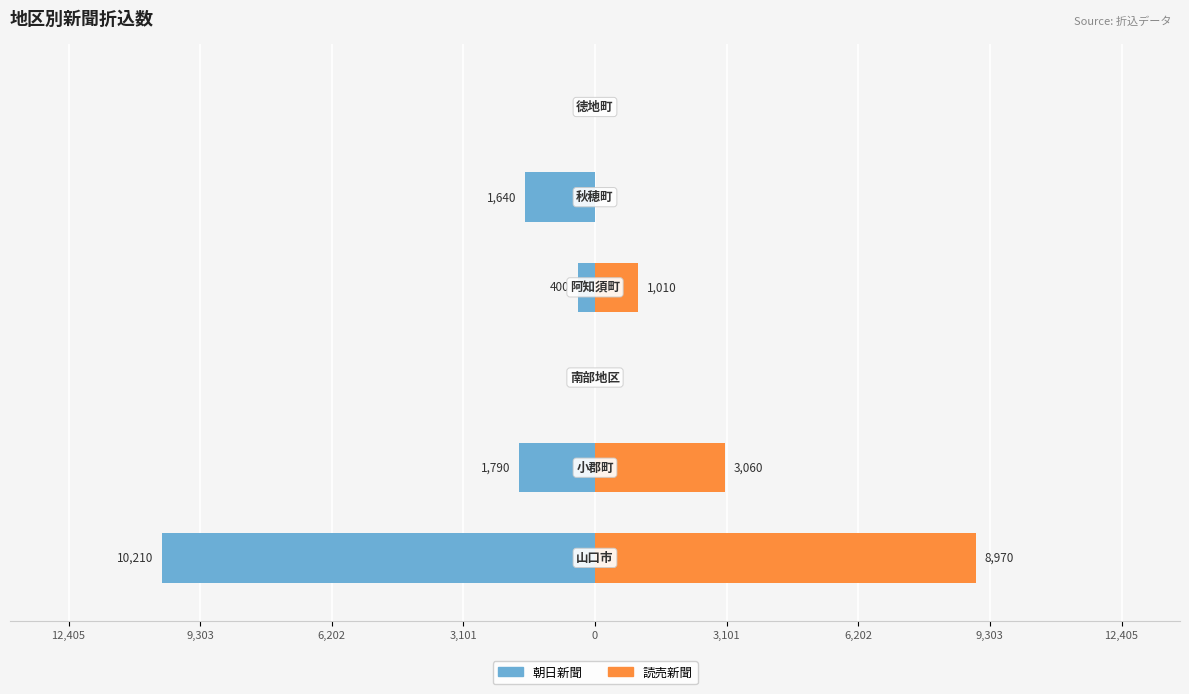

What is the average value of the 朝日新聞 series?

-2340